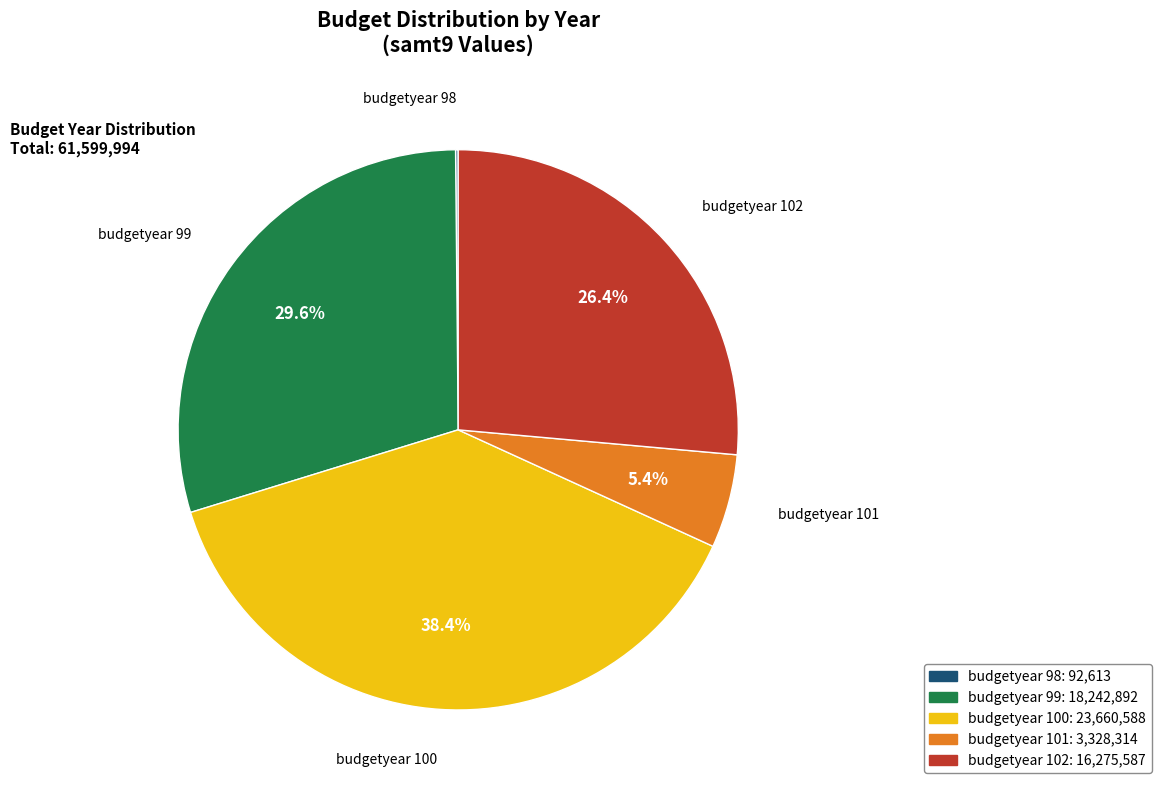

Is budgetyear 102 the majority of the pie?

No